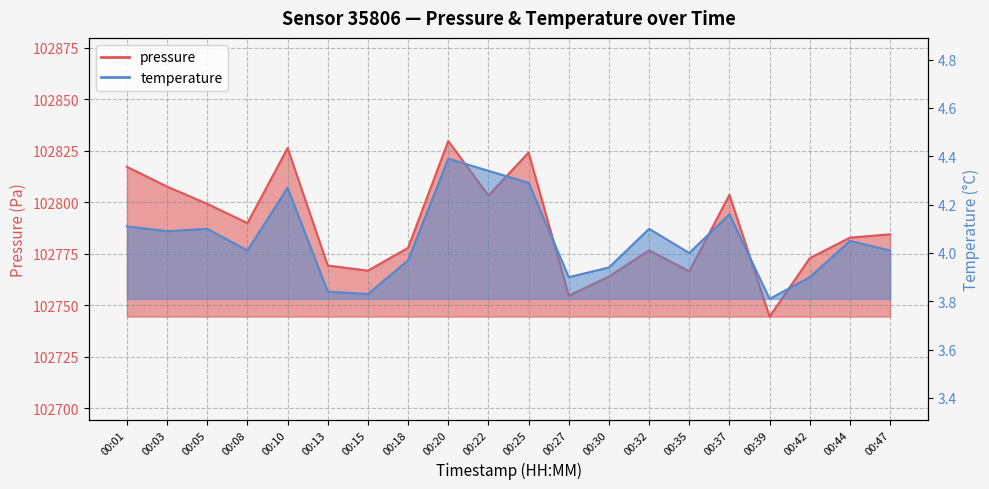

What is the average value of the temperature series?

4.1